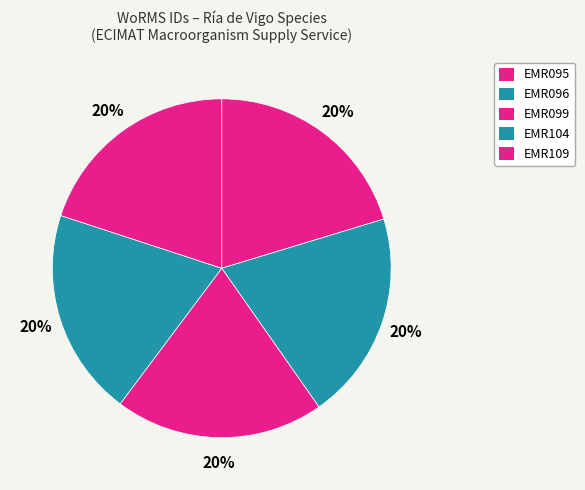

How many segments does this pie chart have?

5